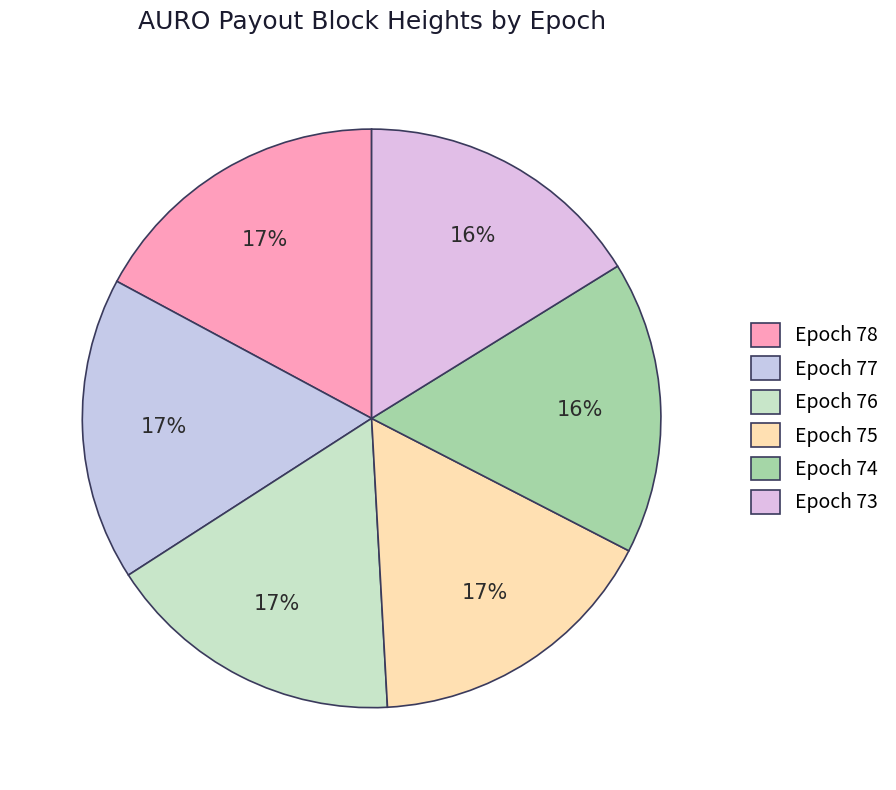

Count the number of slices in the pie.

6